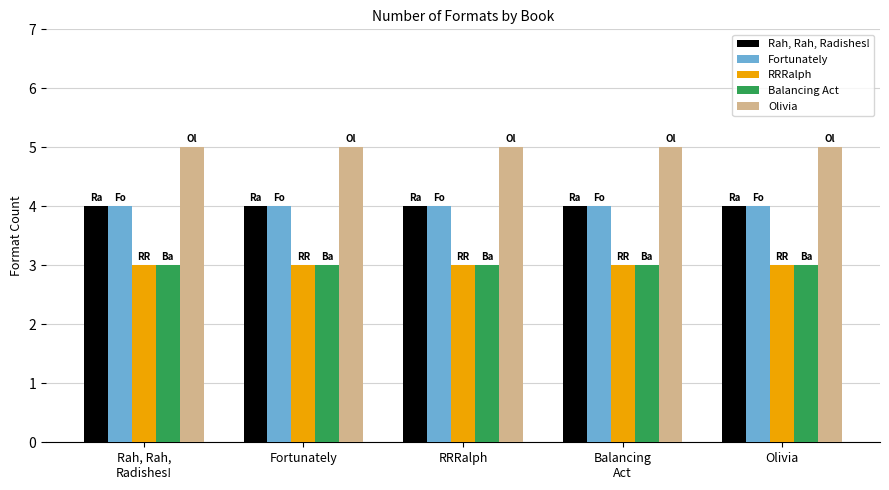

What is the maximum value shown in the chart?

5